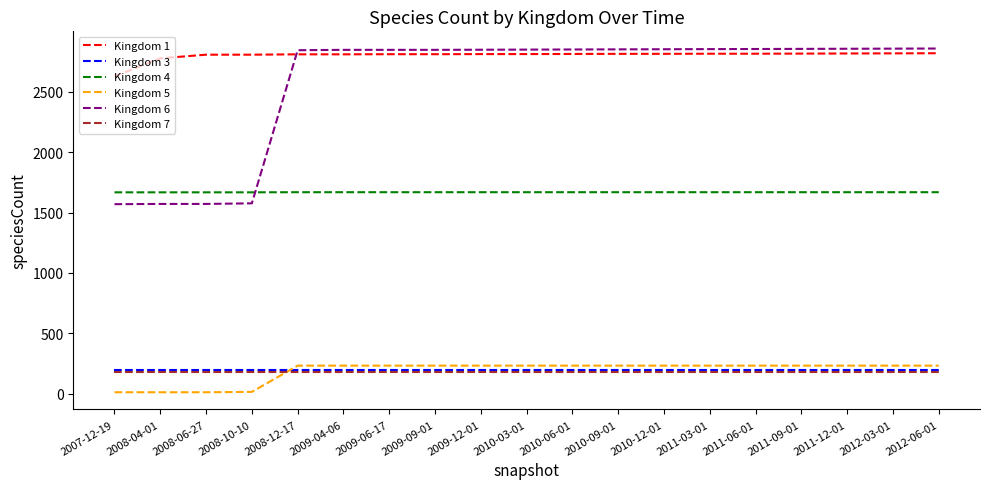

What is the smallest value displayed?

14